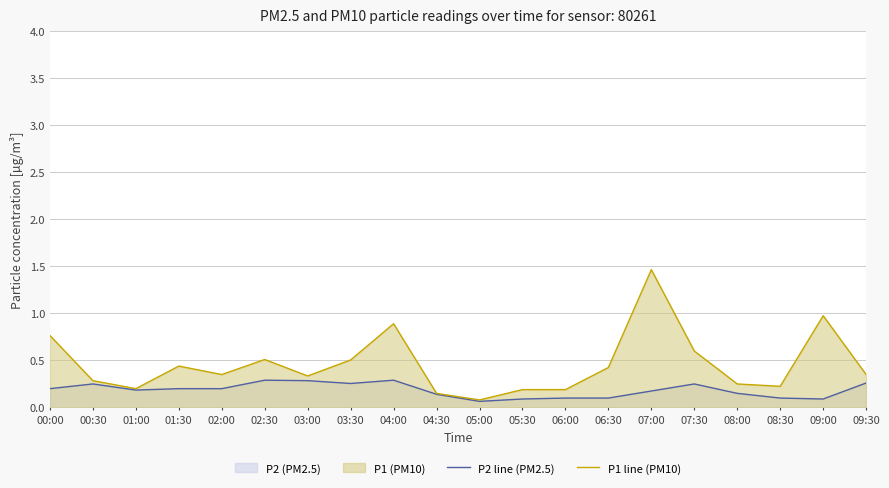

Reading right to left, extract all data points from this chart.

P2 line (PM2.5): 0.3	0.1	0.1	0.2	0.2	0.2	0.1	0.1	0.1	0.1	0.1	0.3	0.3	0.3	0.3	0.2	0.2	0.2	0.2	0.2
P1 line (PM10): 0.3	1.0	0.2	0.2	0.6	1.5	0.4	0.2	0.2	0.1	0.1	0.9	0.5	0.3	0.5	0.3	0.4	0.2	0.3	0.8